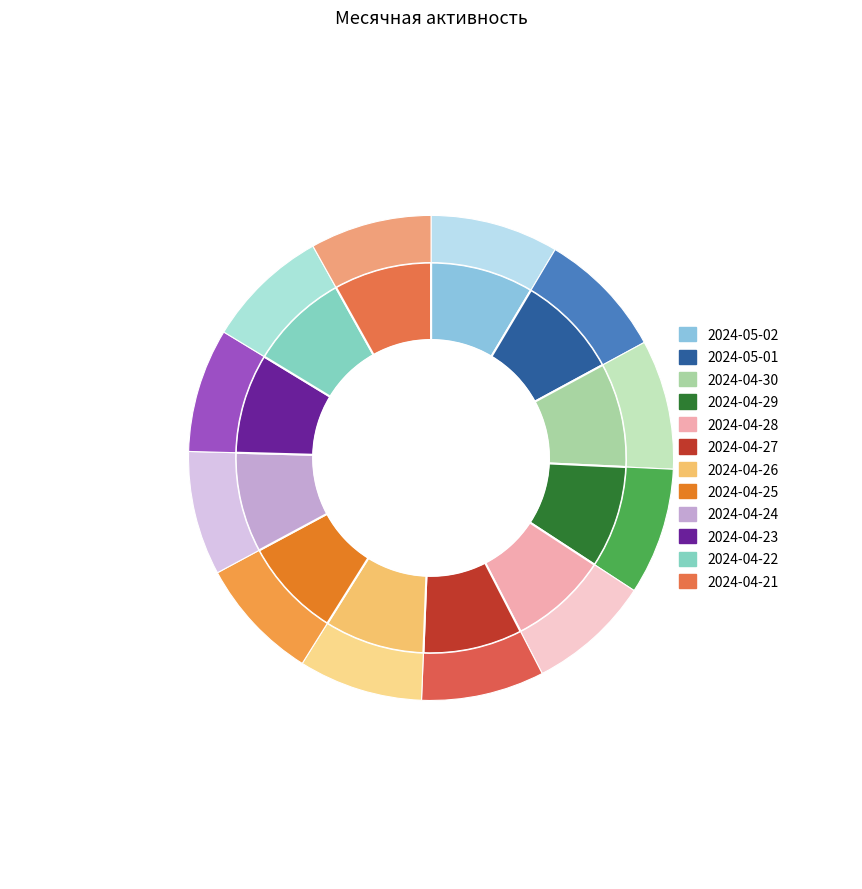

Combined, do 2024-05-02 and 2024-04-24 account for over 50%?

No